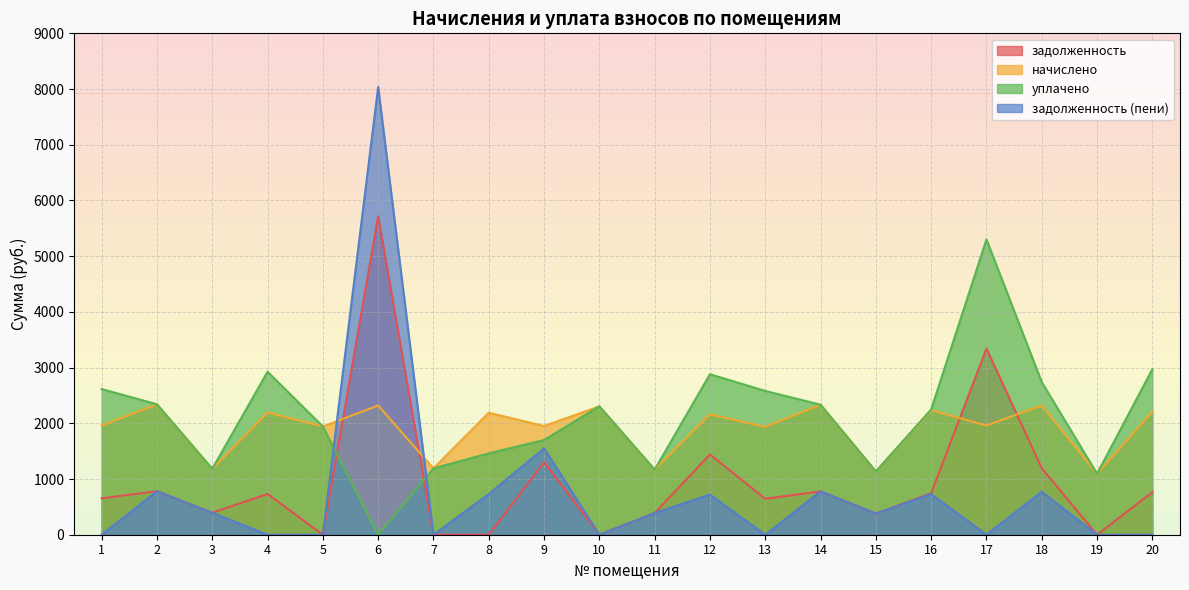

True or false: задолженность (пени) and задолженность intersect in this chart.

False